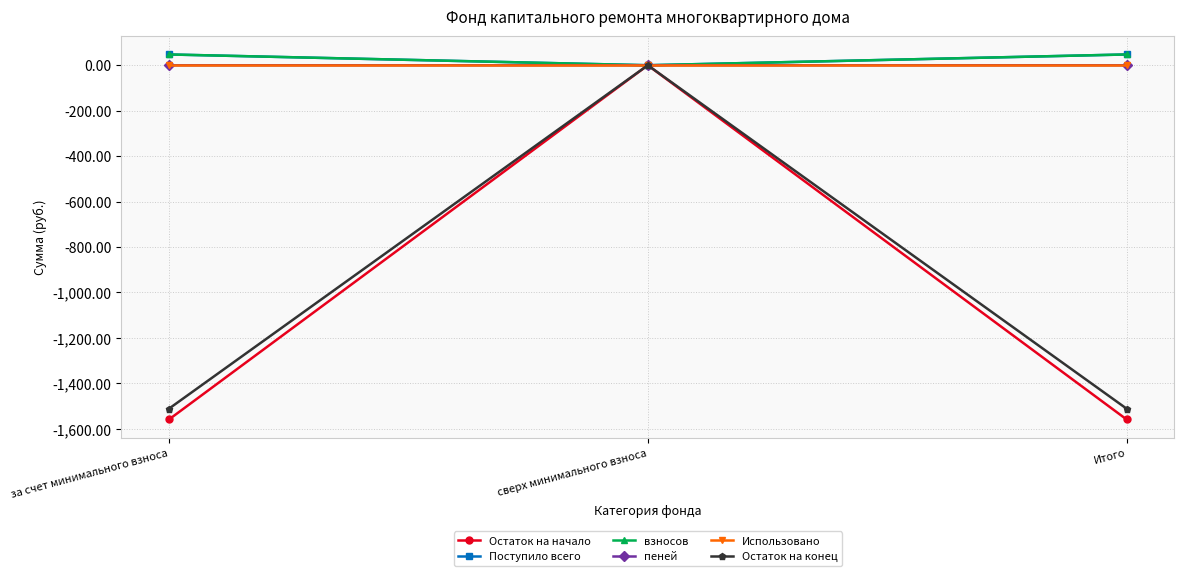

What is the label of the 2nd point from the right?

сверх минимального взноса